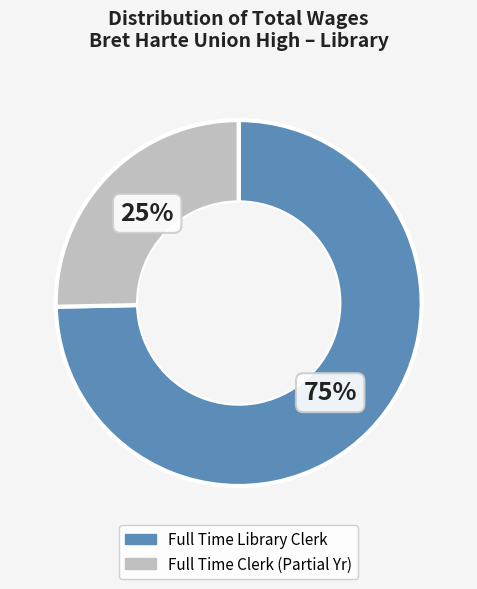

The Full Time Clerk (Partial Yr) slice represents 33% of the pie. True or false?

False